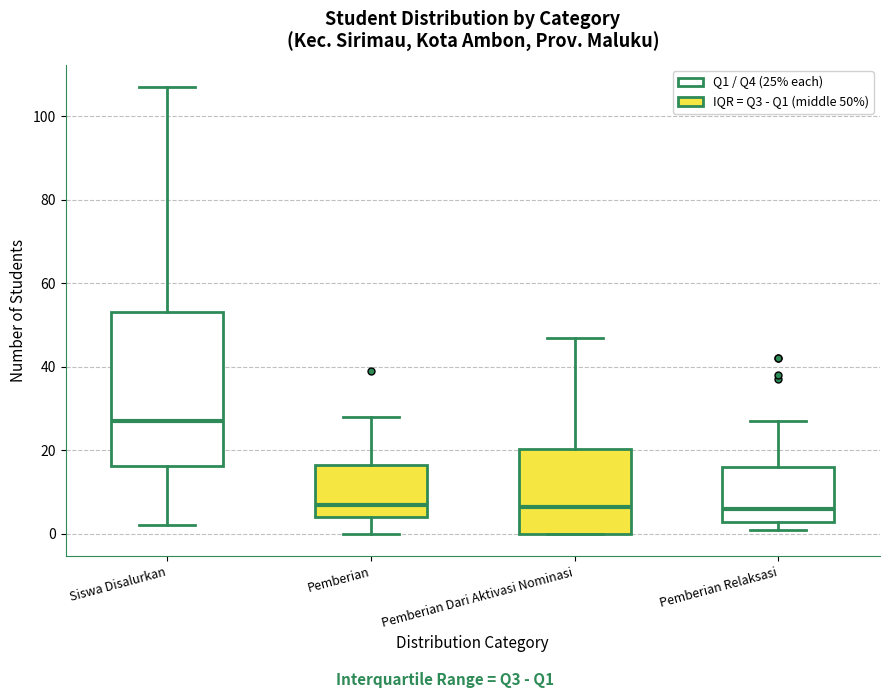

Which box has the highest median line?

Siswa Disalurkan